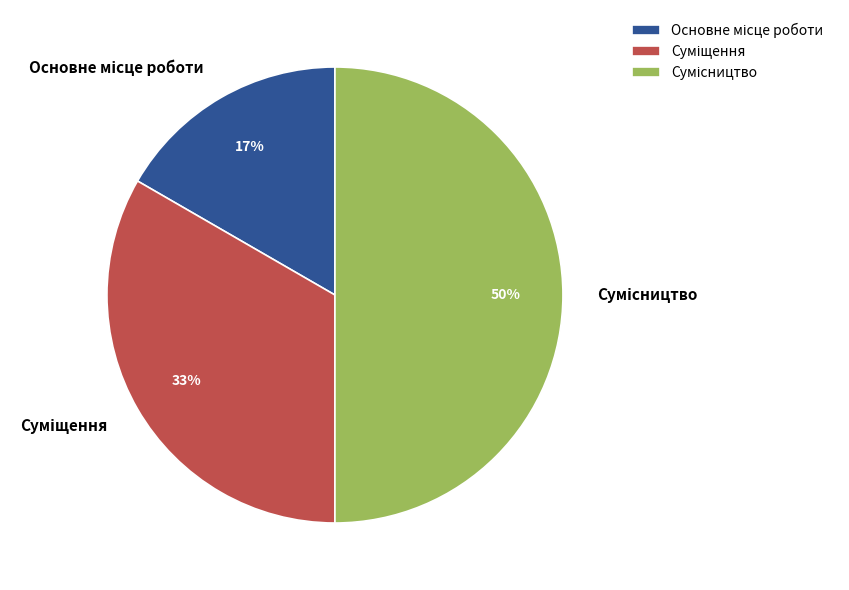

To the nearest percent, what is the difference between the largest and smallest slice percentages?

33%